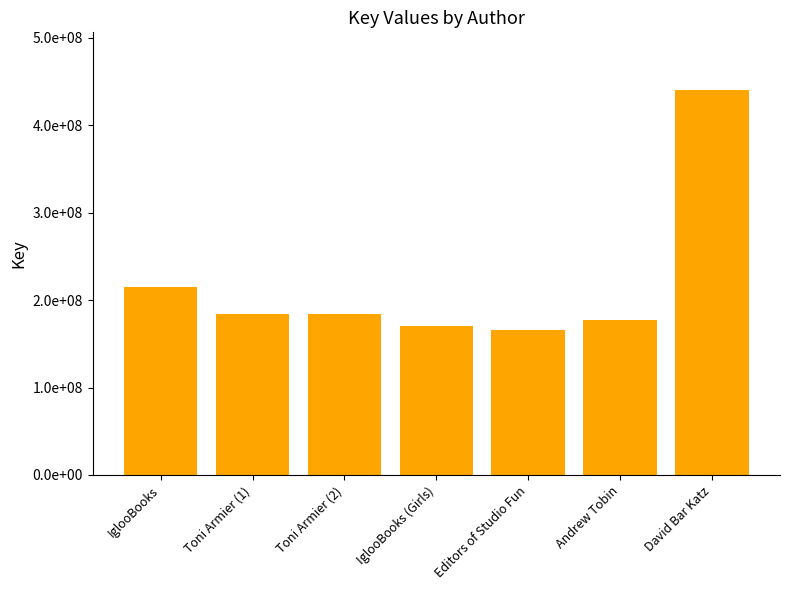

At which label is the value closest to 303303419?

IglooBooks